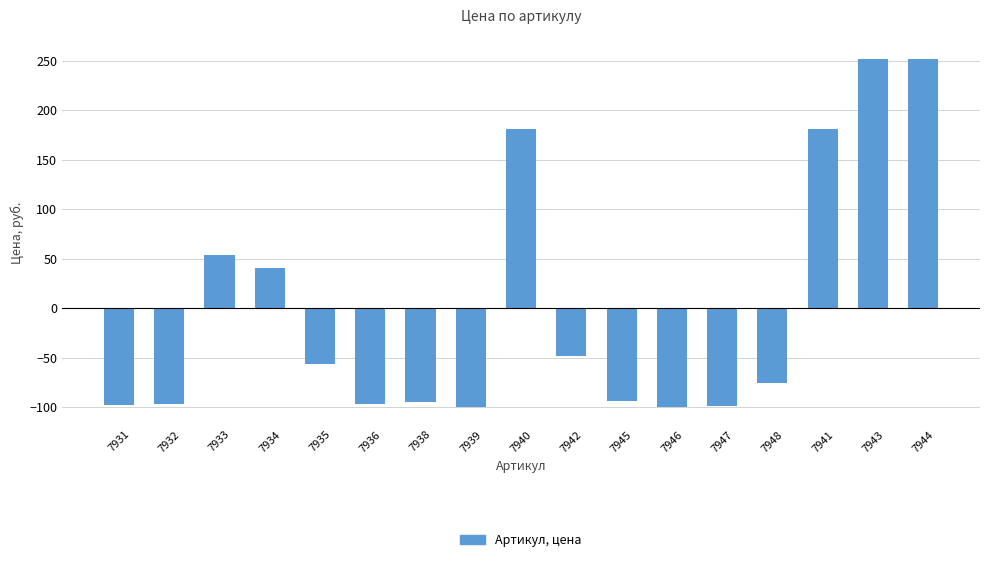

What is the change in value from 7939 to 7944?

+351.3